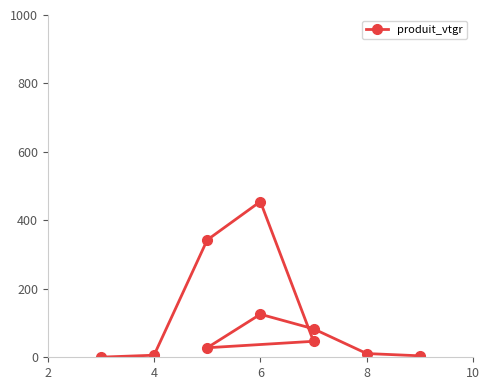

True or false: the data has more than 0 interior local peaks.

True